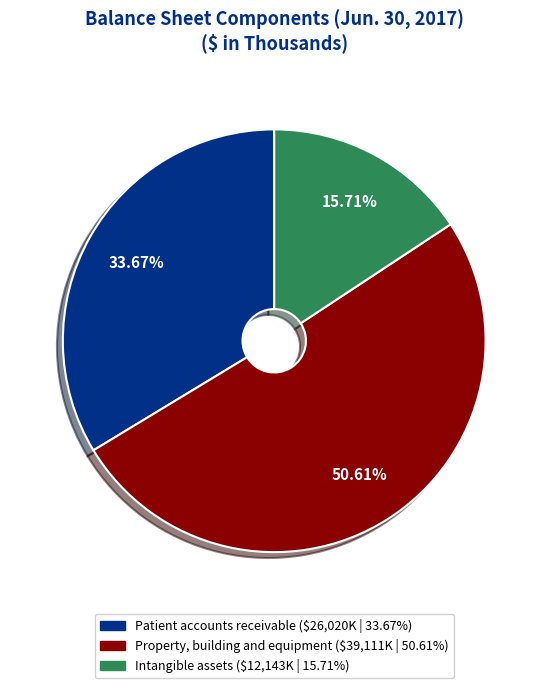

What portion of the pie excludes Property, building and equipment?

49.4%